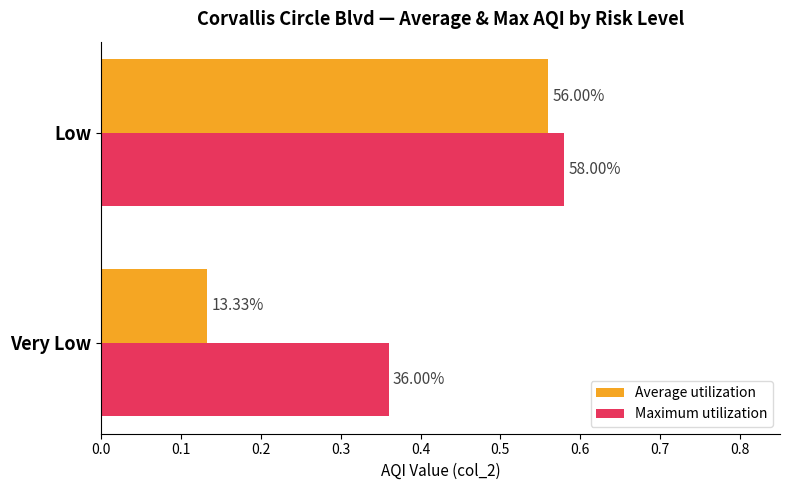

What are all the series names shown in the legend?

Average utilization, Maximum utilization